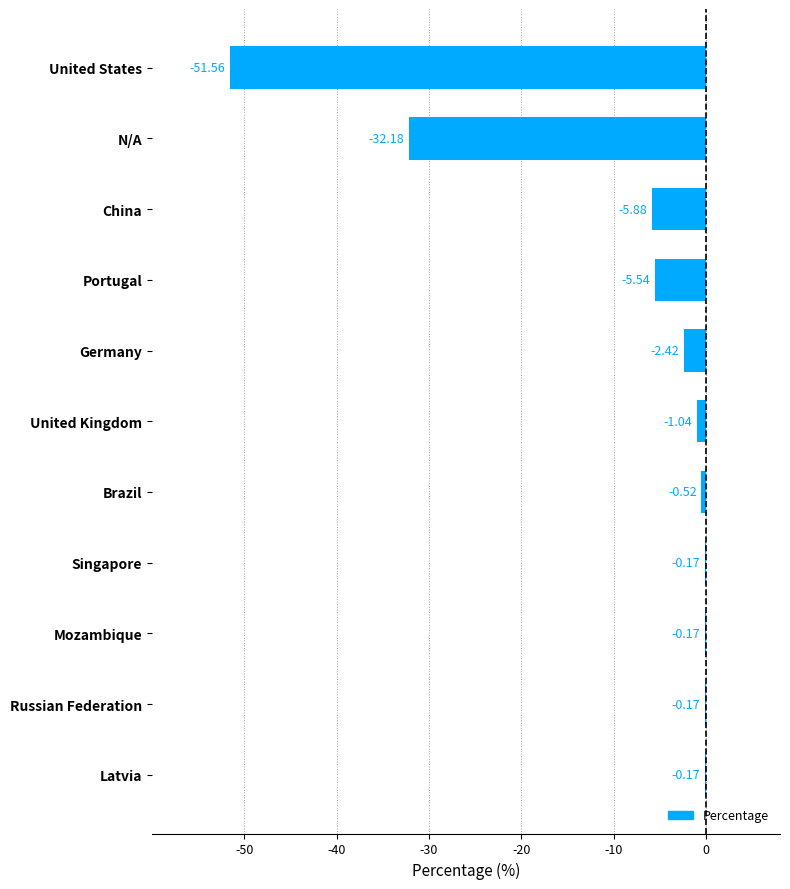

What is the sum of all values?

-99.8